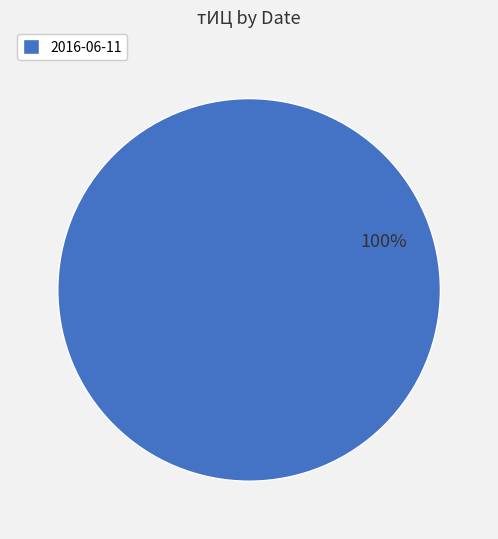

Does any single category account for the majority?

Yes